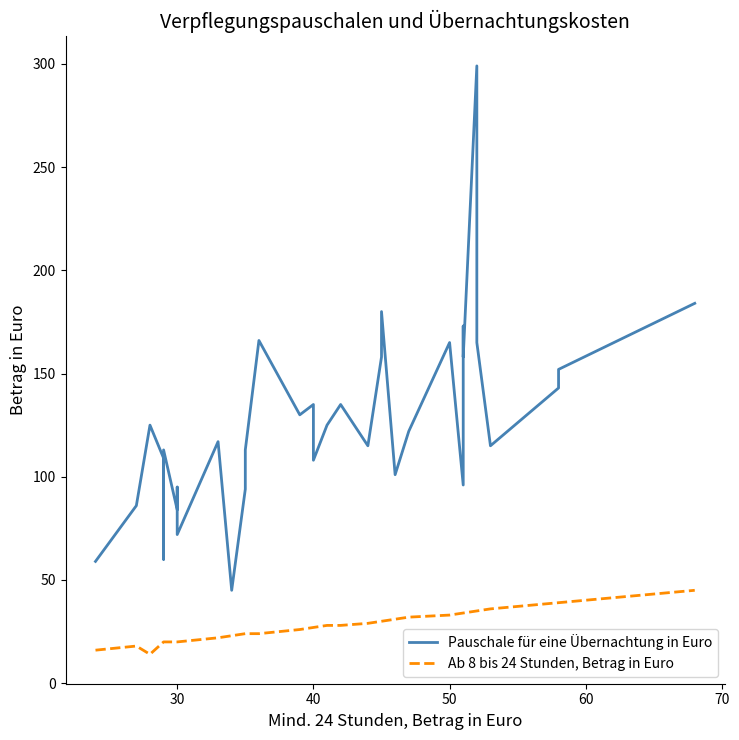

What is the difference between the maximum and minimum values in the Ab 8 bis 24 Stunden, Betrag in Euro series?

31